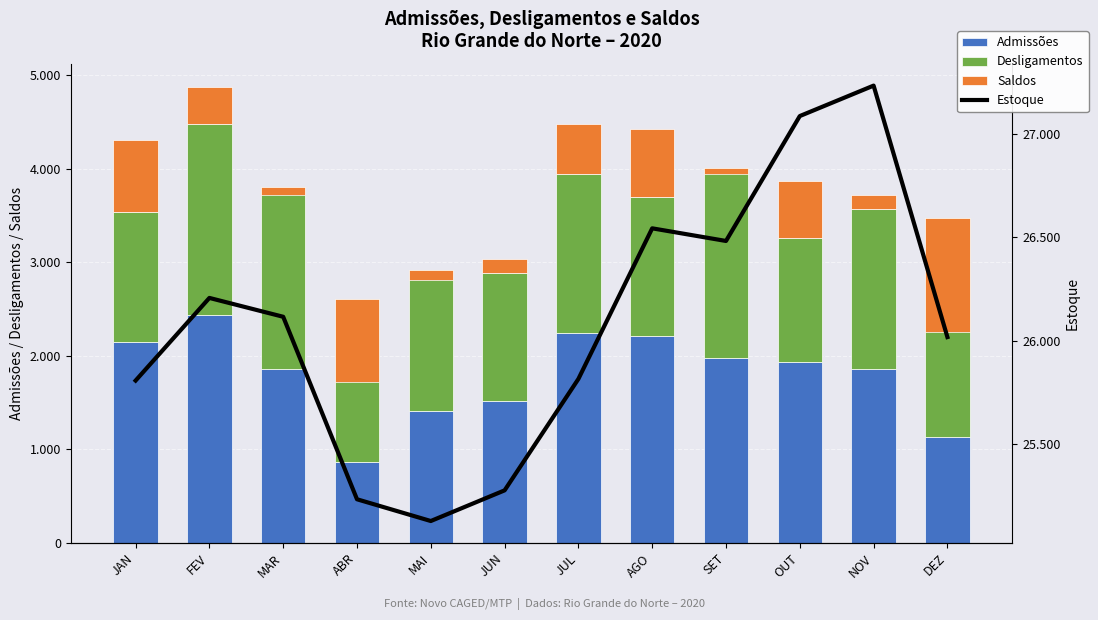

The Saldos series shows -160 at MAR. True or false?

False